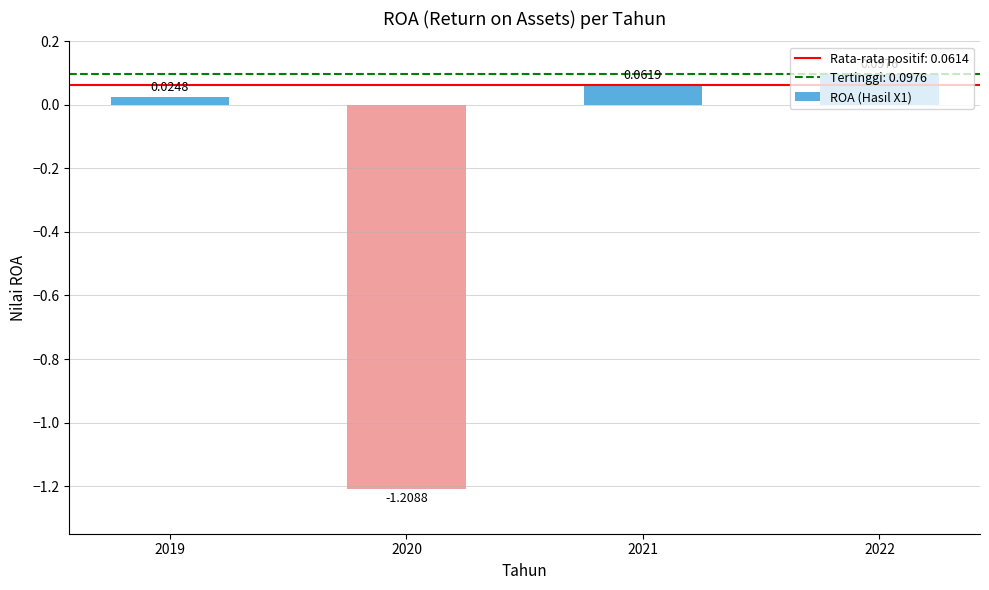

At which label is the value closest to 0?

2019